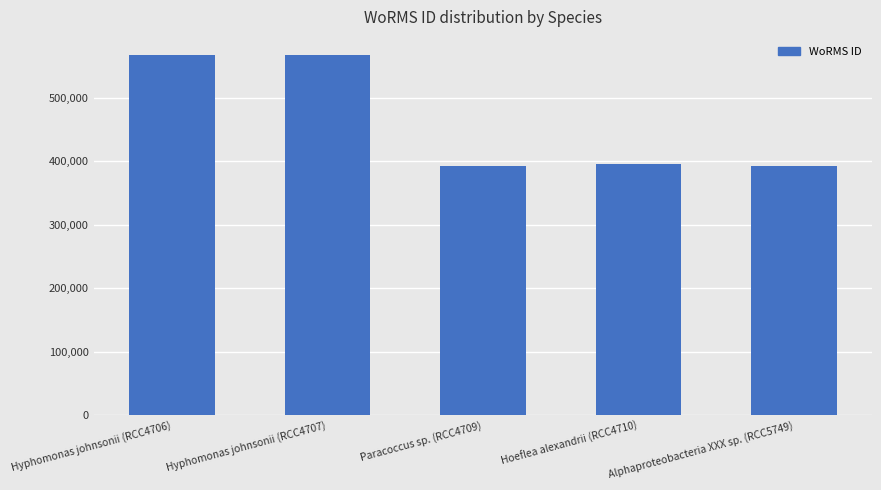

What is the maximum value shown in the chart?

567587